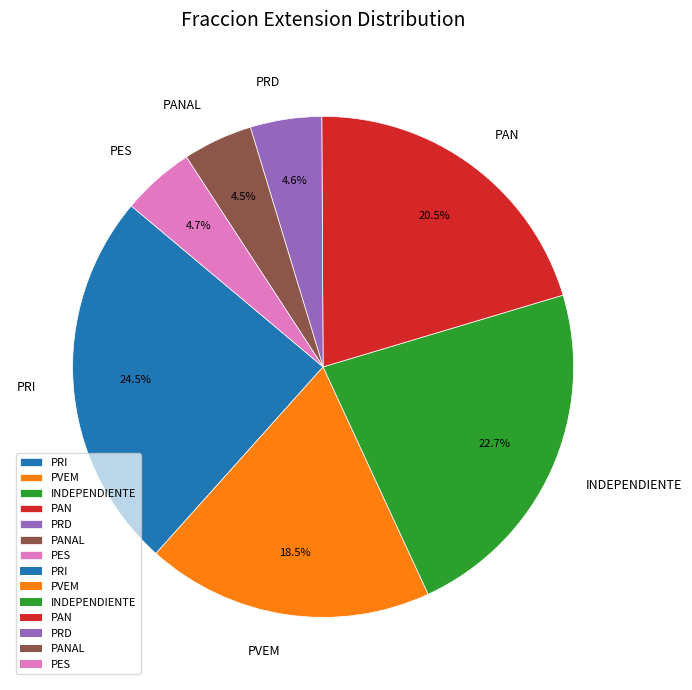

Combined, what portion of the pie is PANAL and PES?

9.2%